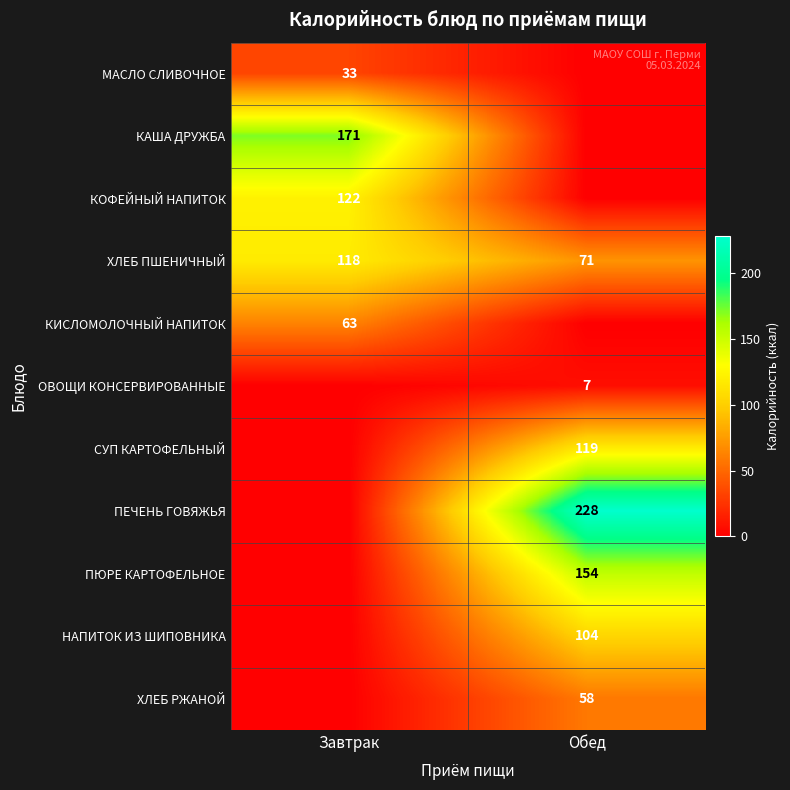

Is it true that ХЛЕБ ПШЕНИЧНЫЙ equals 71 at Обед?

True